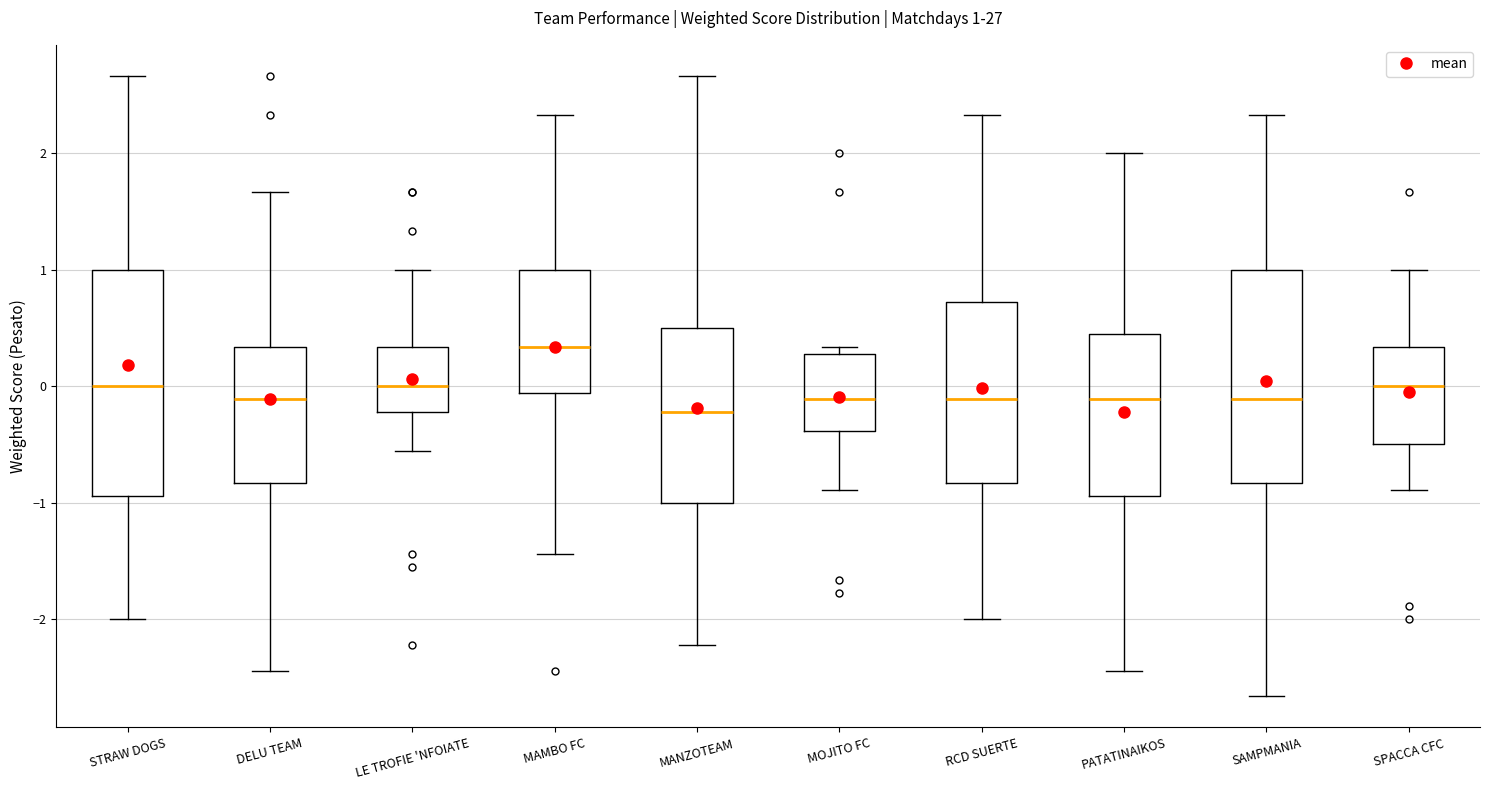

Comparing the boxes themselves (not the whiskers), which one is the tallest?

STRAW DOGS